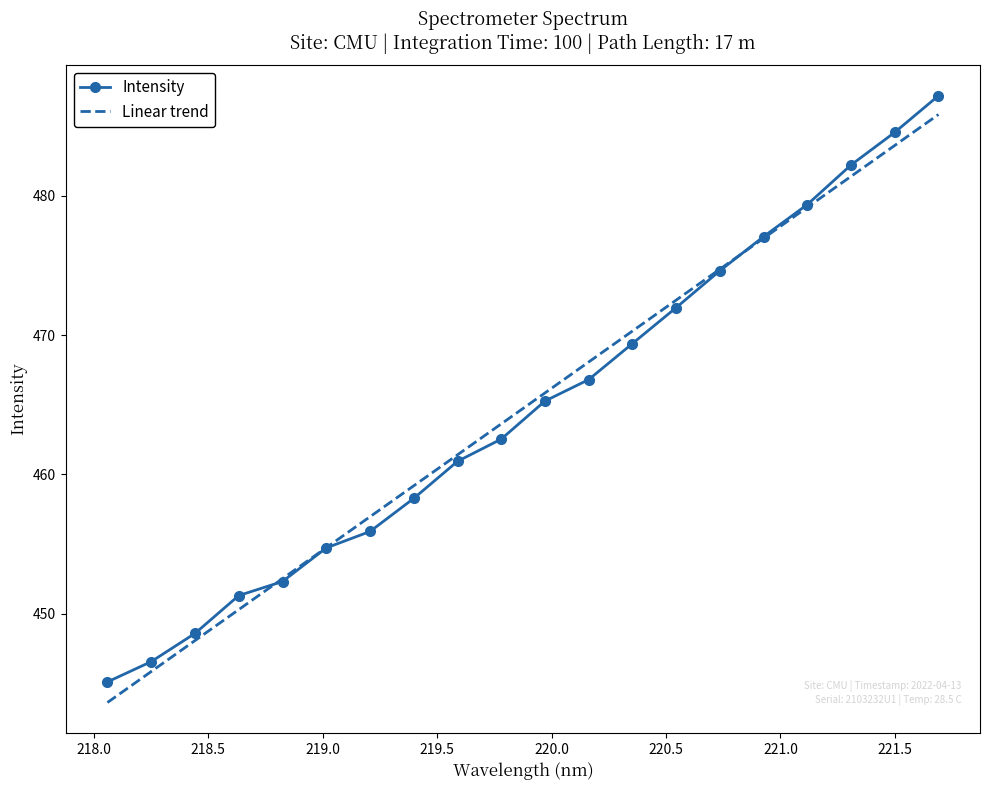

List the labels in order of value, largest first.

221.6902, 221.4993, 221.3083, 221.1174, 220.9264, 220.7354, 220.5444, 220.3533, 220.1623, 219.9712, 219.7801, 219.589, 219.3979, 219.2067, 219.0156, 218.8244, 218.6332, 218.442, 218.2508, 218.0596